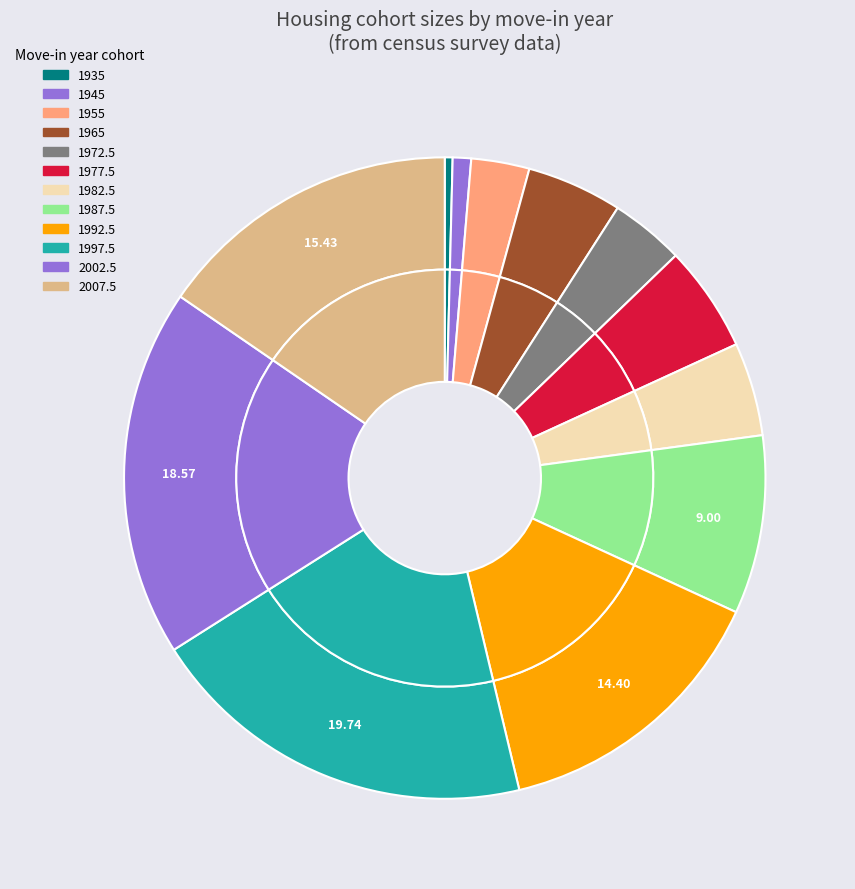

Is 1982.5 the majority of the pie?

No